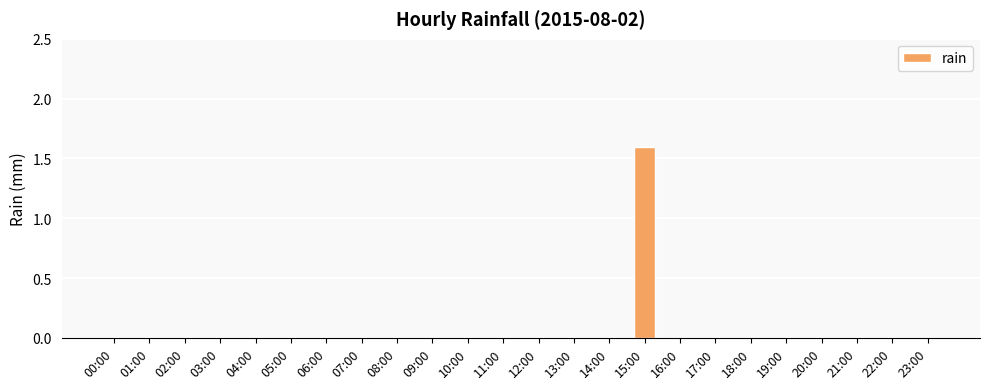

What is the sum of all values?

1.6